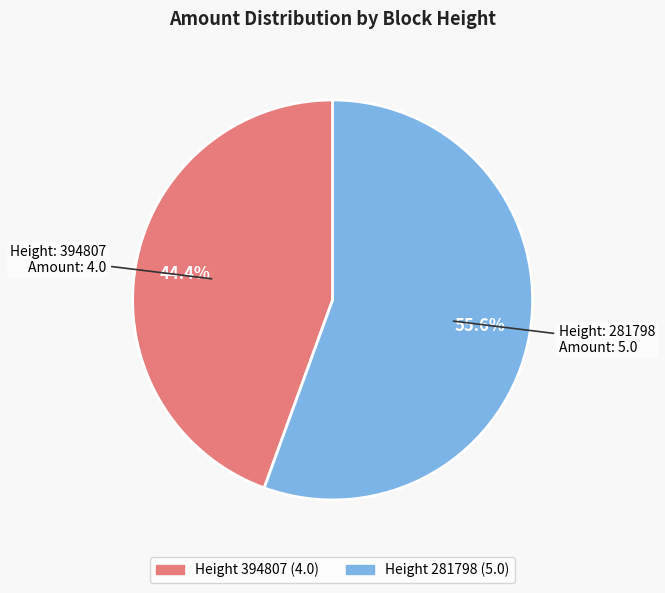

Is there any slice that represents more than half of the pie?

Yes